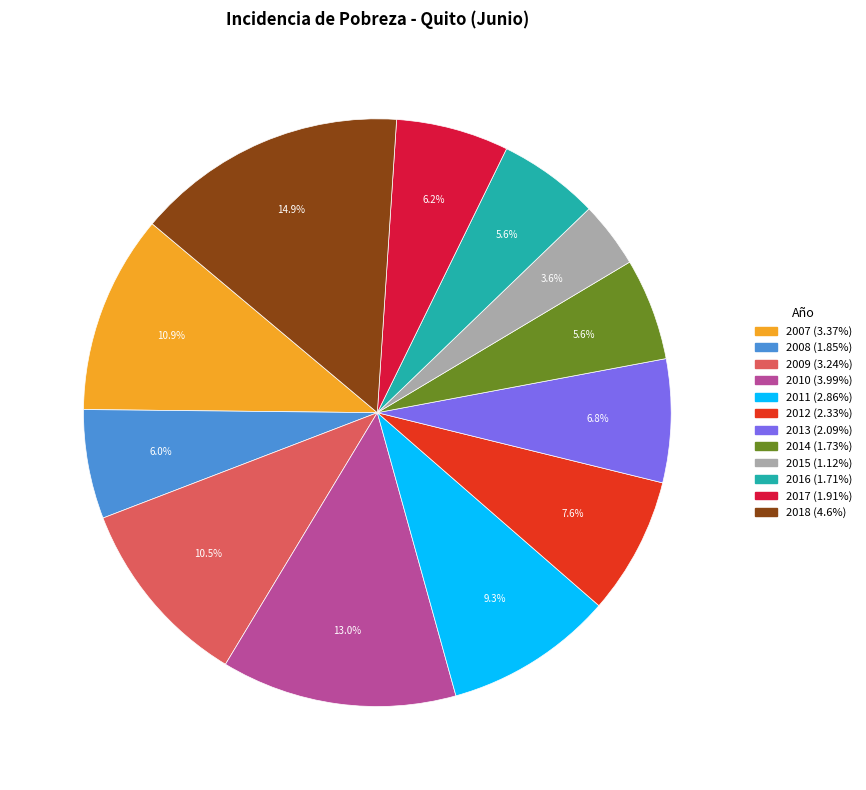

Does 2011 represent more than half of the total?

No